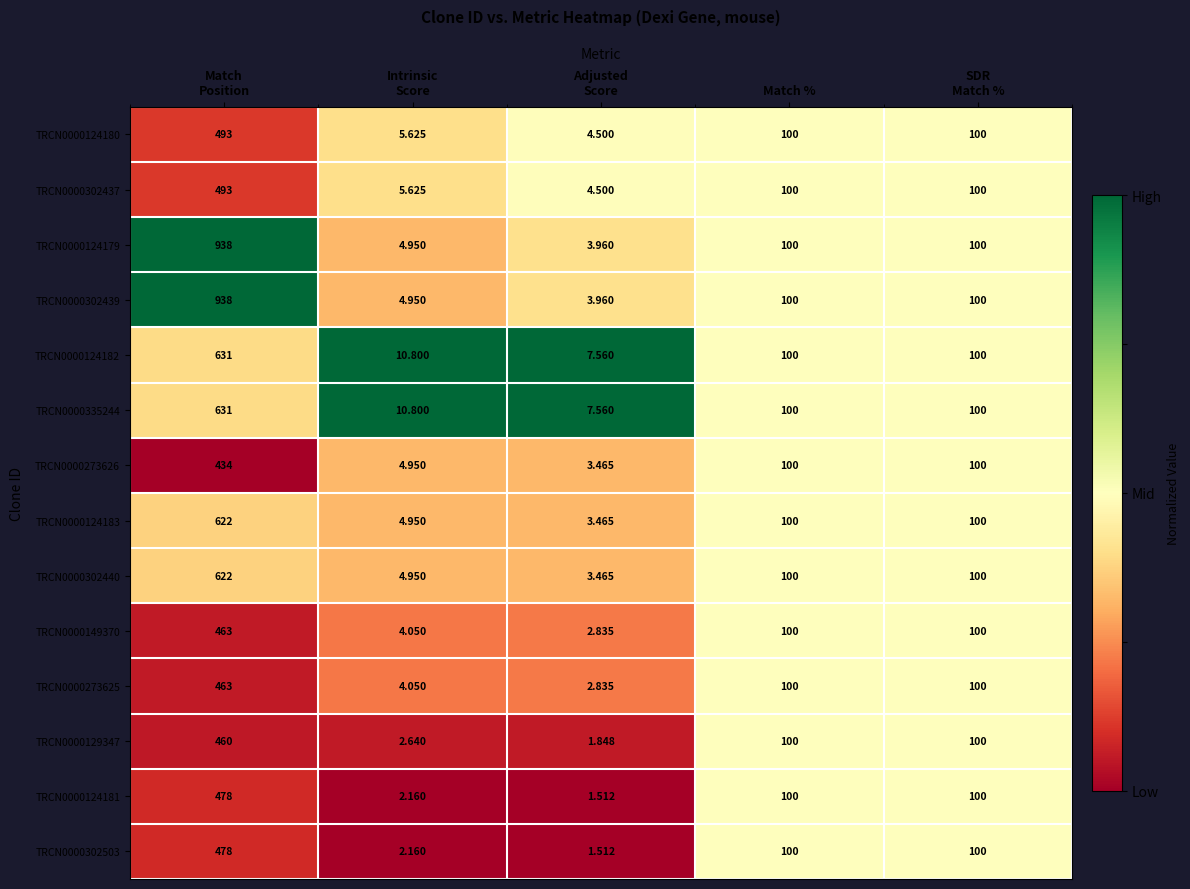

Count the number of categories in the chart.

5